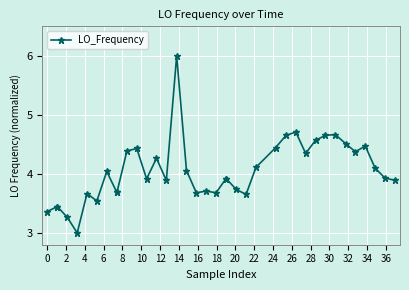

What is the maximum value shown in the chart?

6.0